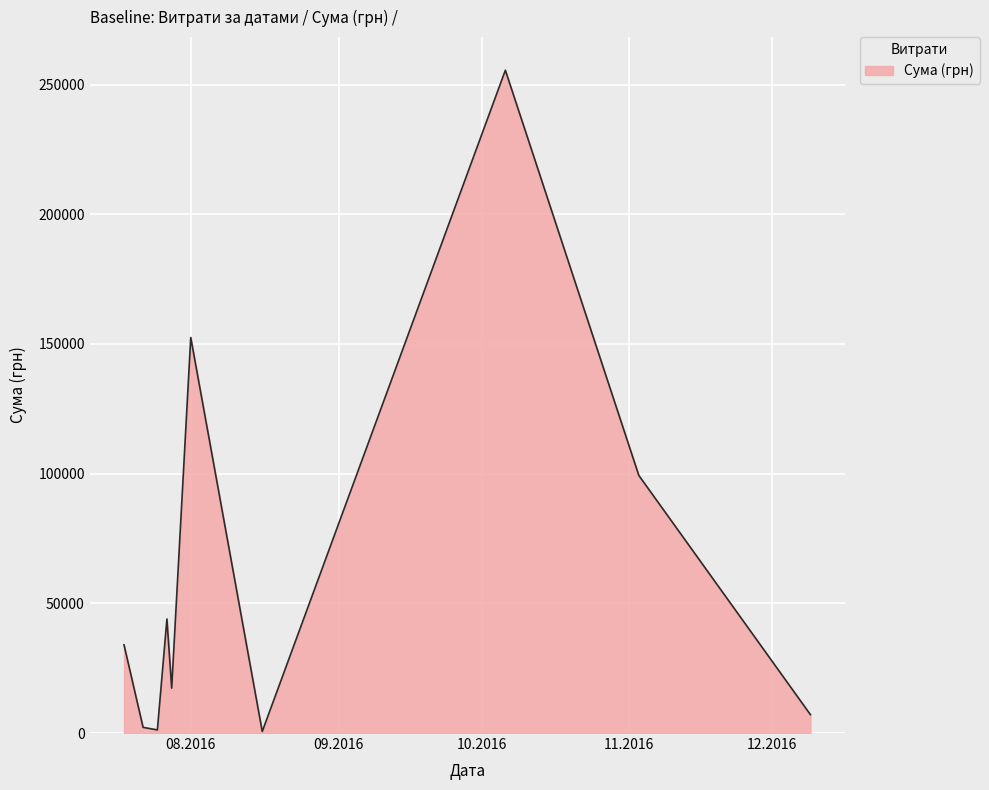

What is the greatest value displayed?

255550.2